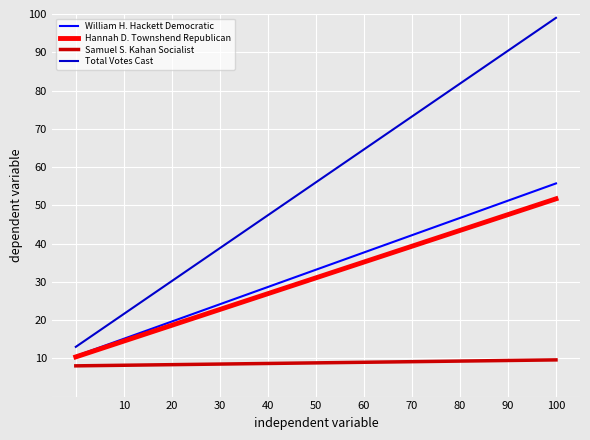

Count the number of data series in this chart.

4